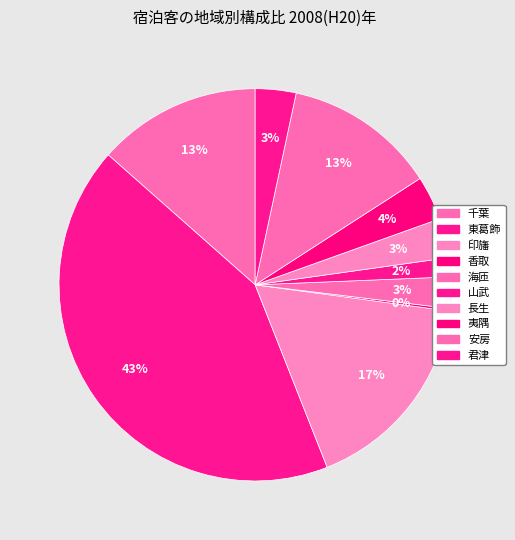

What percentage is NOT represented by 山武?

98.4%